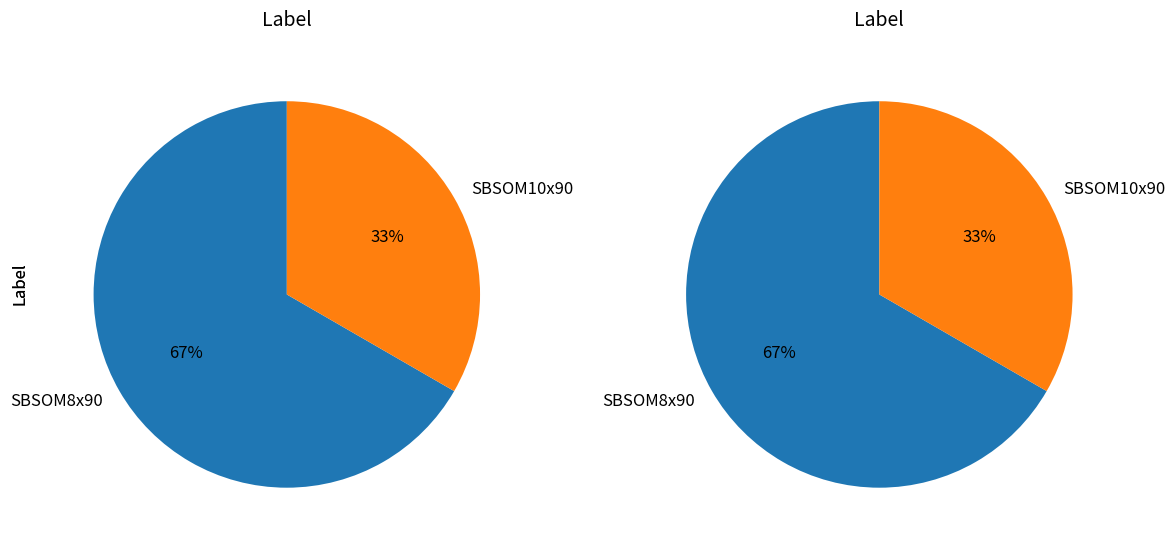

What is the largest slice in the pie chart?

SBSOM8x90